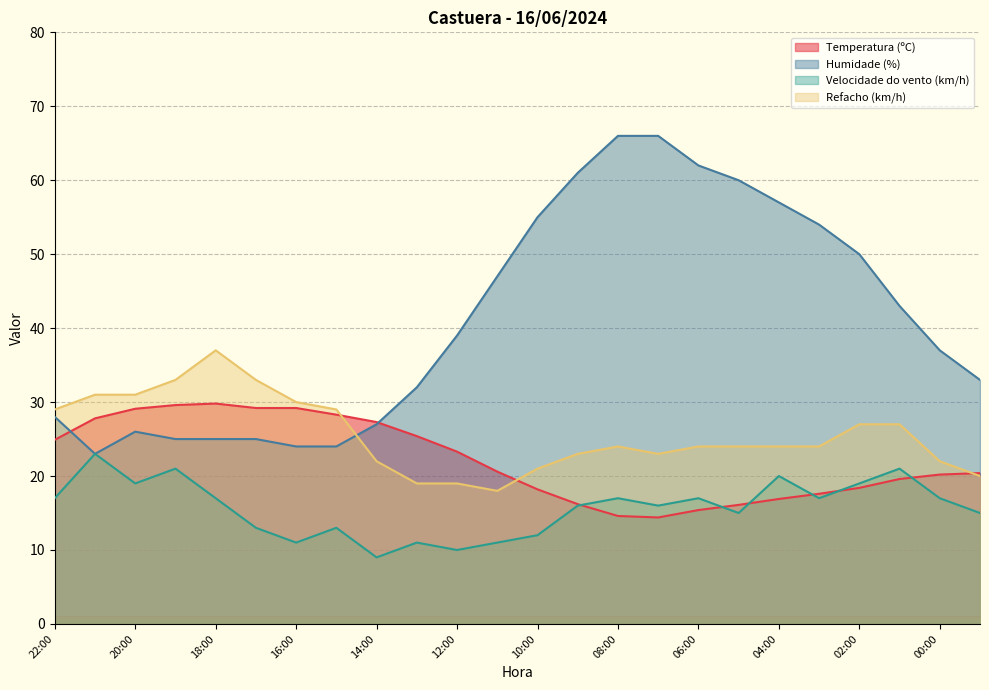

Where is the first local minimum for Velocidade do vento (km/h)?

20:00